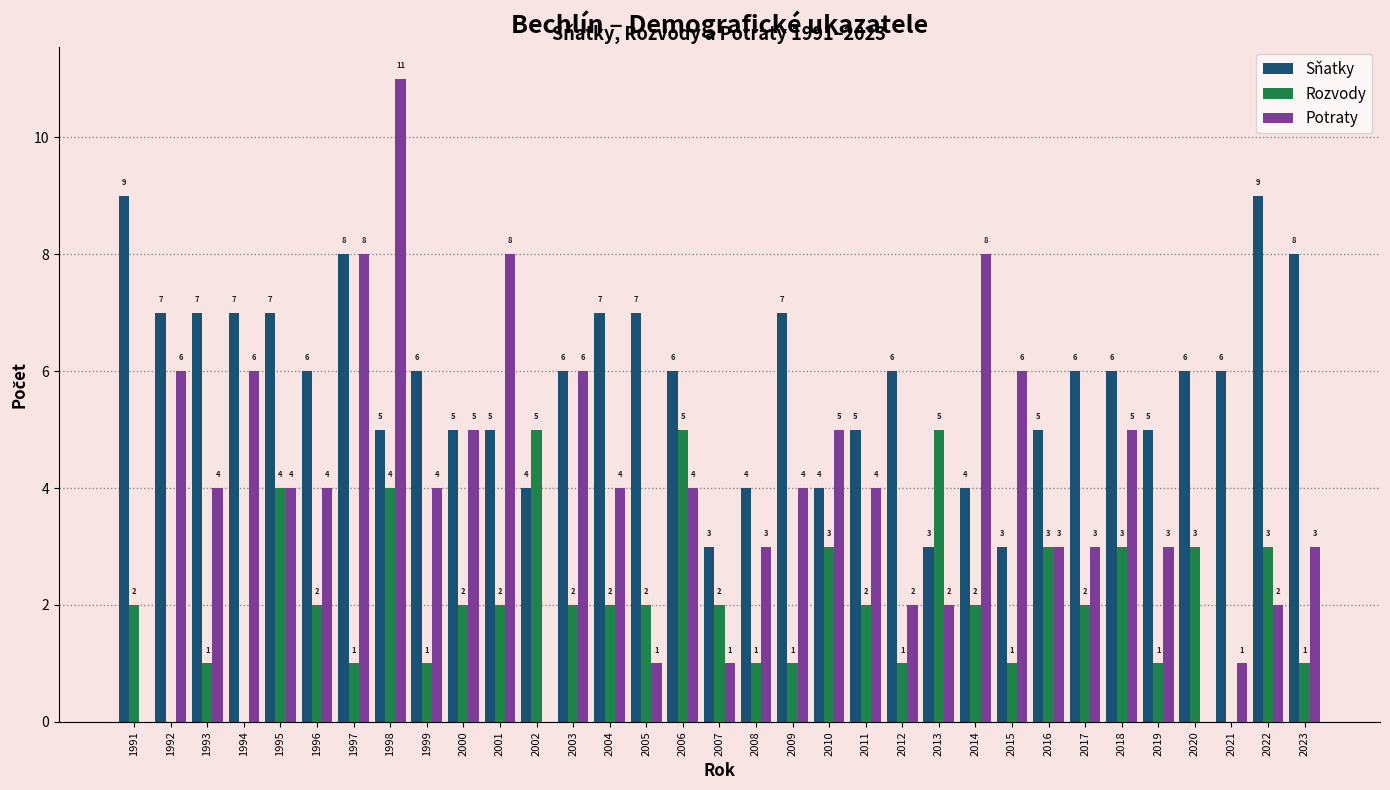

Which label corresponds to the largest value in the chart?

1998